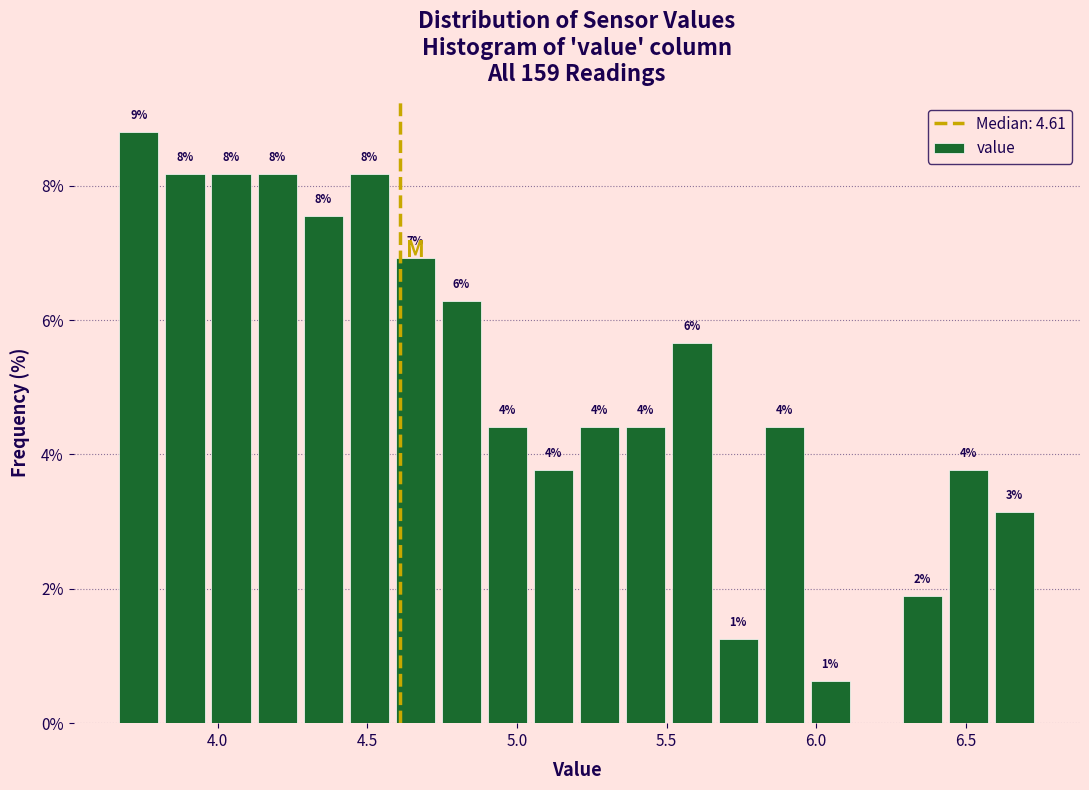

Read against the x-axis, roughly where is the centre of the tallest bar?

3.75